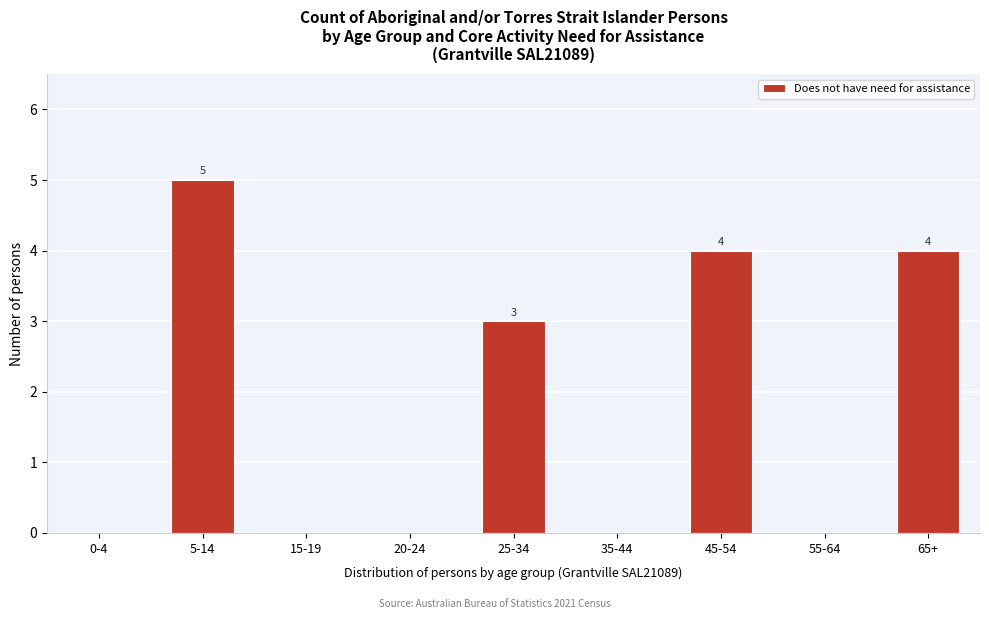

Reading left to right, what are all the values shown in this chart?

0-4=0	5-14=5	15-19=0	20-24=0	25-34=3	35-44=0	45-54=4	55-64=0	65+=4